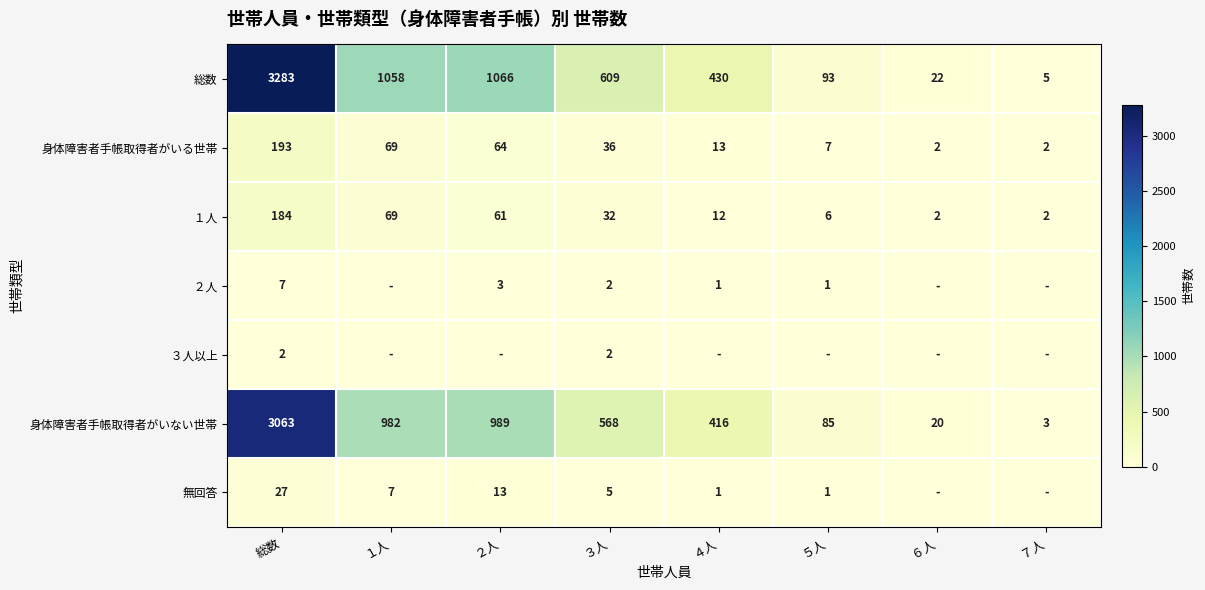

List the labels in order of 総数 value, largest first.

総数, ２人, １人, ３人, ４人, ５人, ６人, ７人